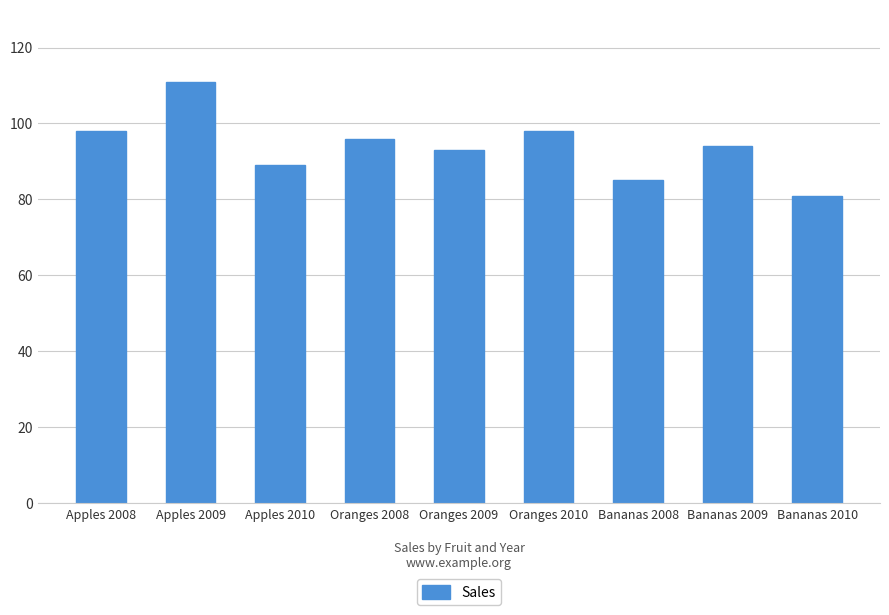

Count the number of categories in the chart.

9